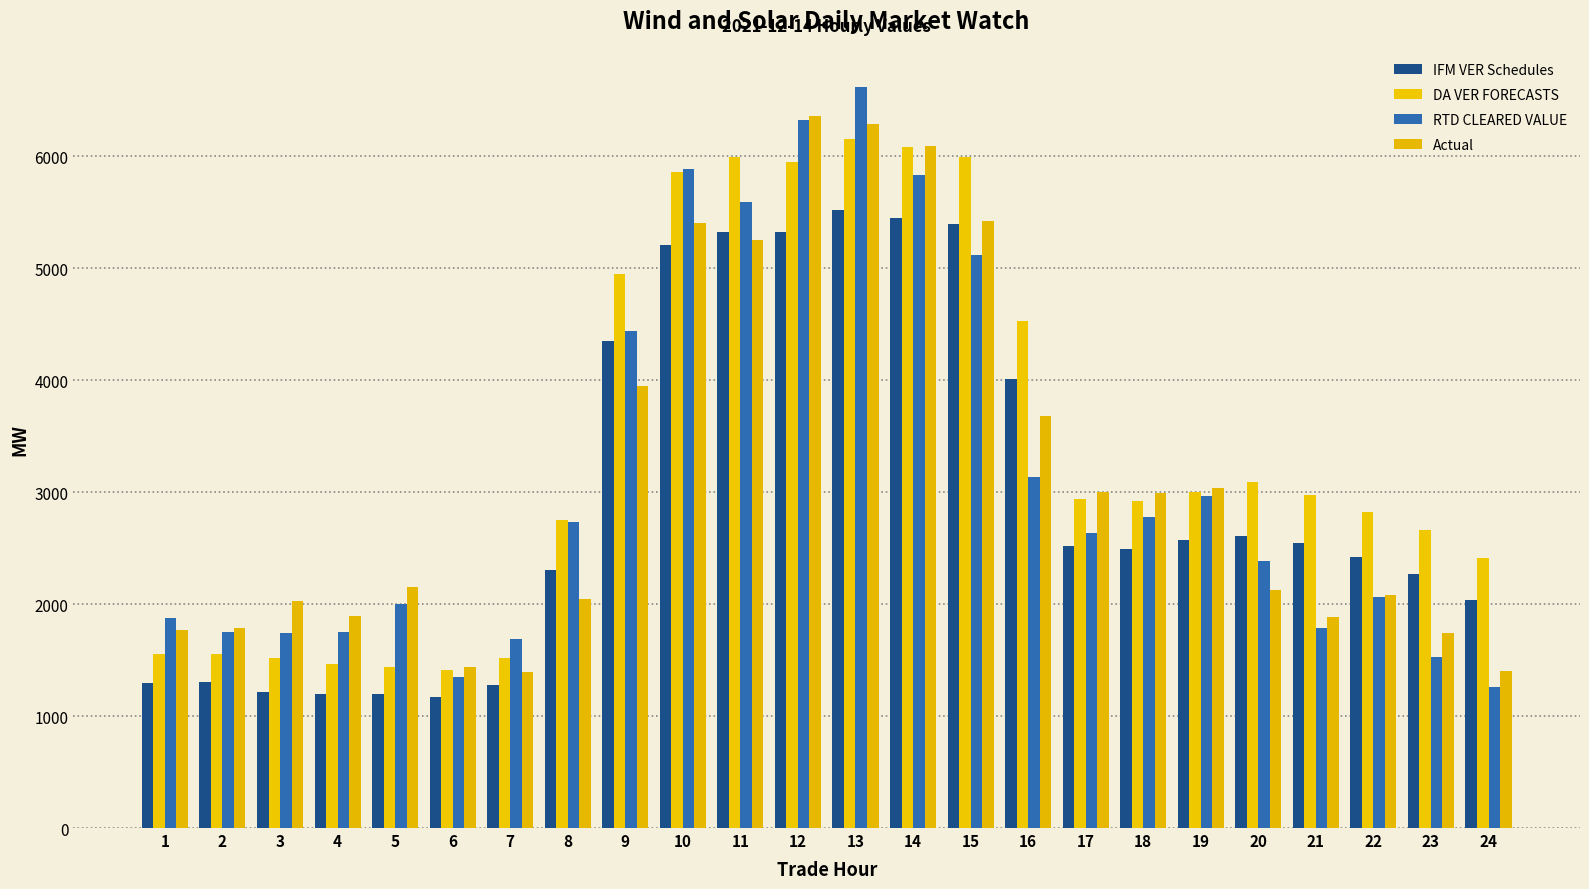

How many data points in IFM VER Schedules are less than 2516?

12